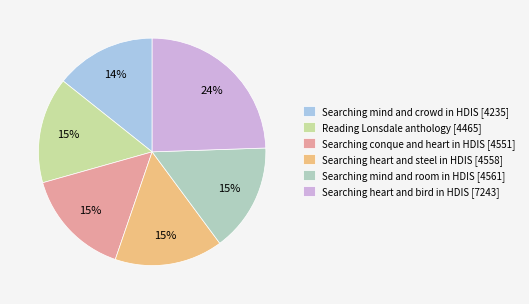

How many slices are in this pie chart?

6